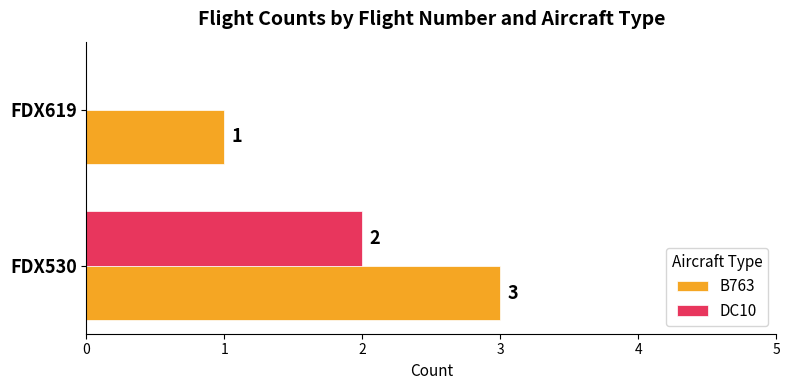

Is the value of DC10 at FDX619 greater than the value of B763 at FDX530?

No